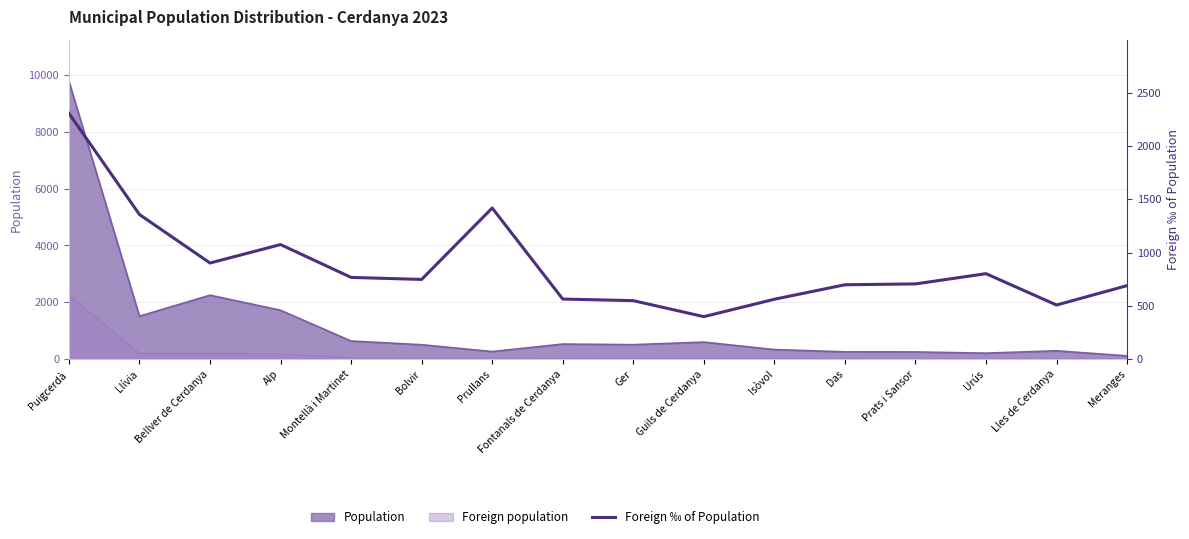

What is the label of the 16th point from the left?

Meranges